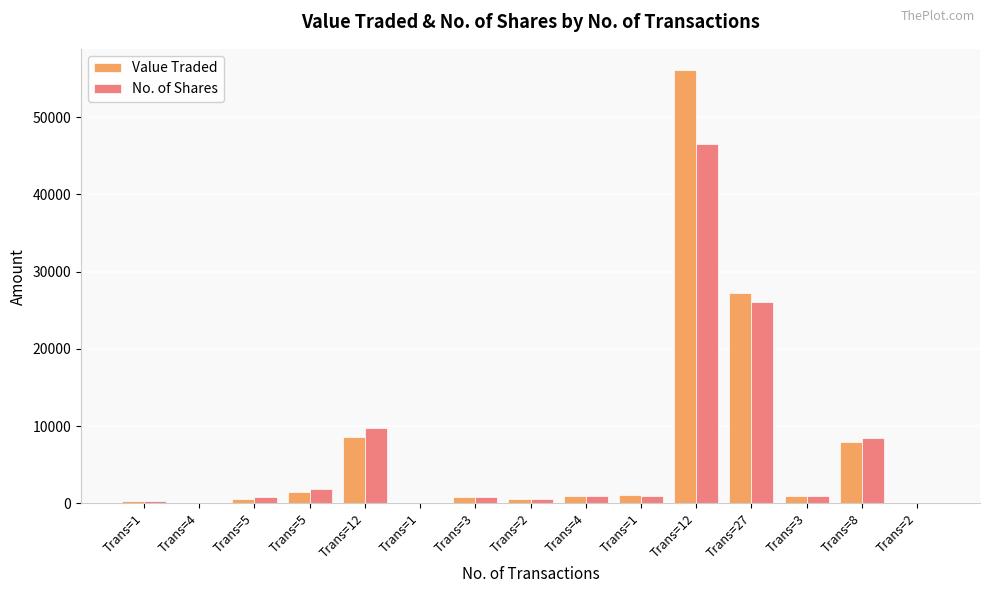

Between Trans=1 and Trans=27, which is larger?

Trans=27